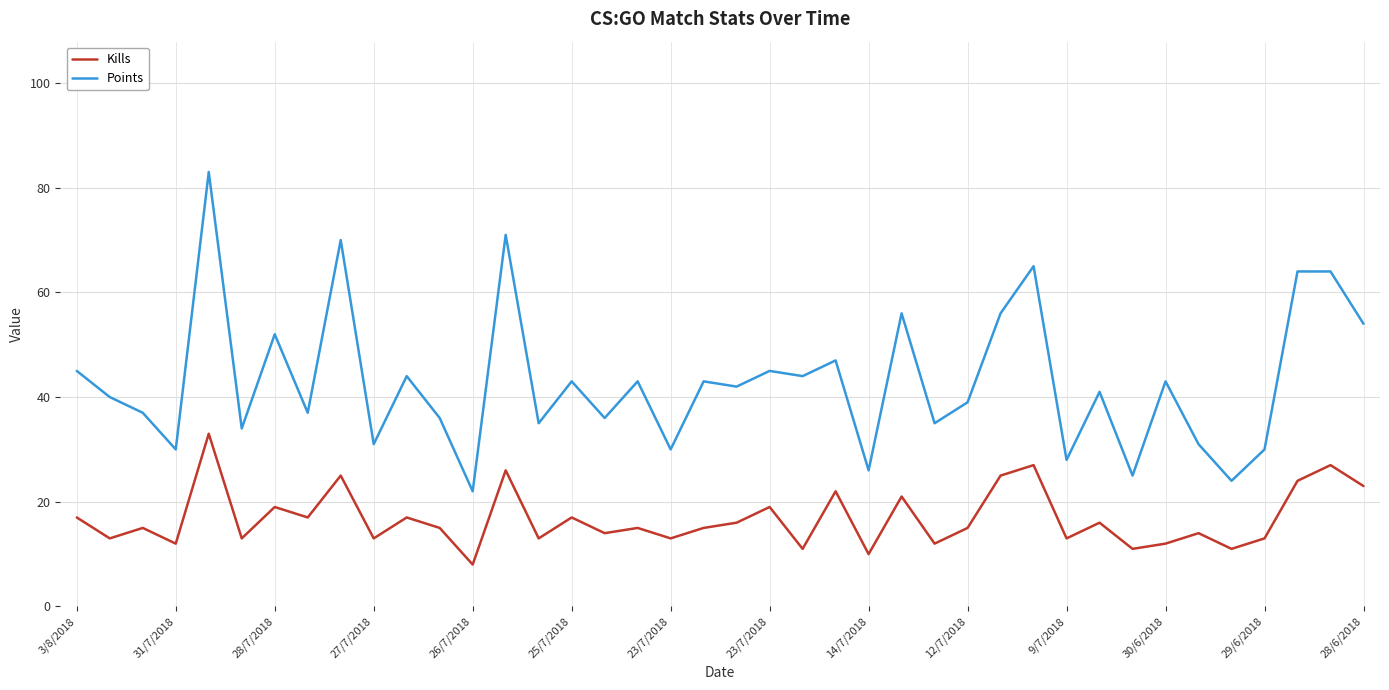

At how many categories does at least one series exceed 59?

6